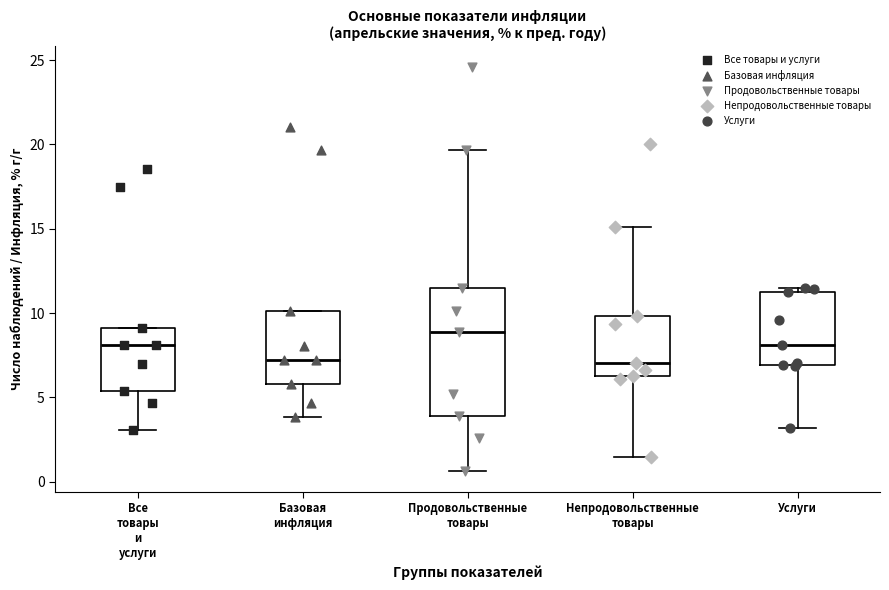

Comparing the boxes themselves (not the whiskers), which one is the tallest?

Продовольственные товары